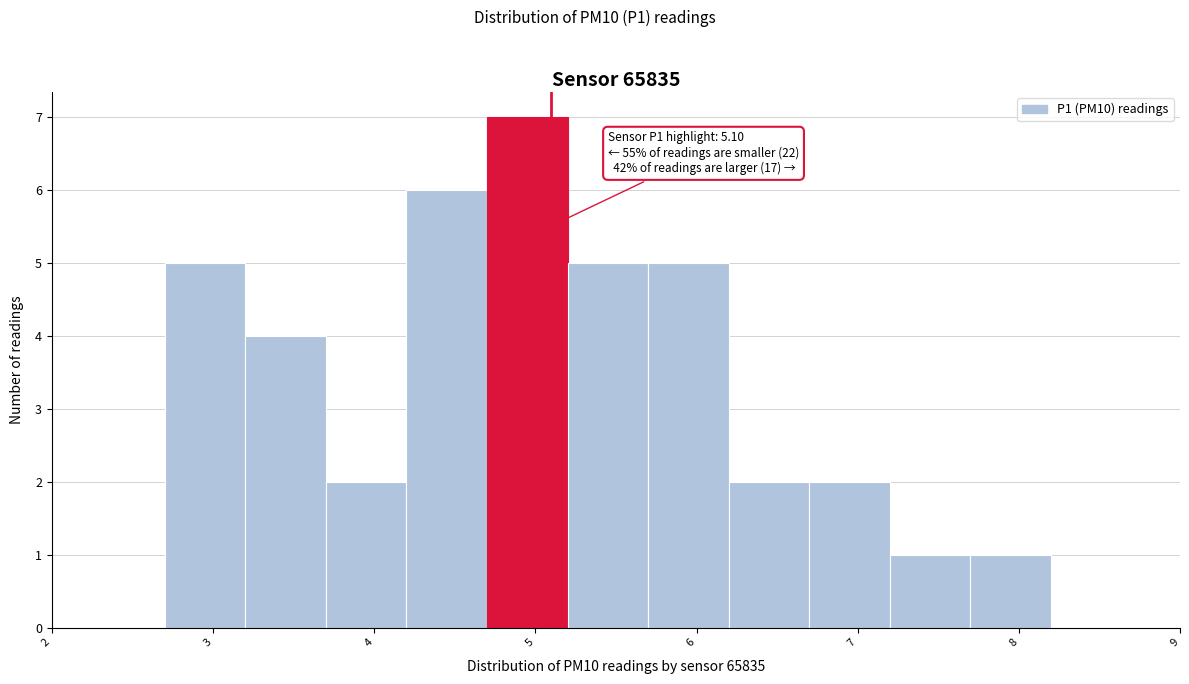

Which range on the x-axis has the tallest bar?

4.7 to 5.2